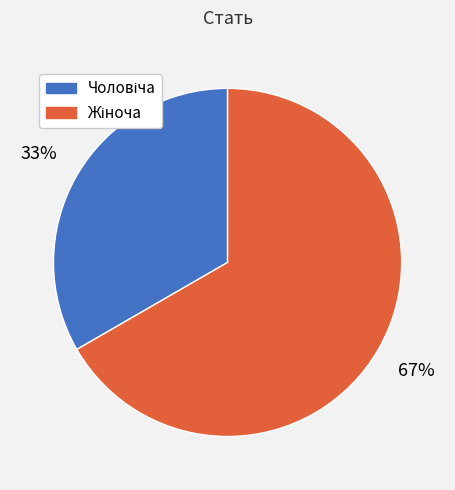

Is there a majority slice in this chart?

Yes